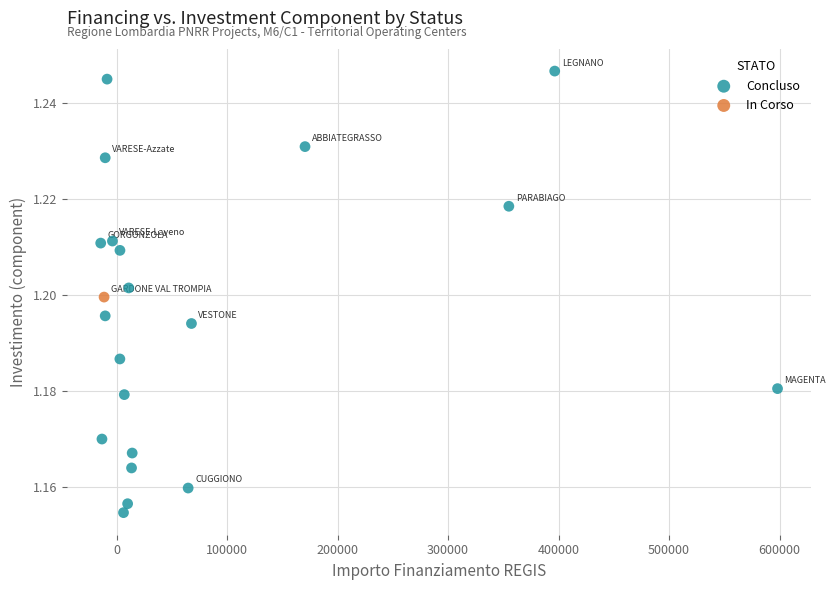

What are all the series names shown in the legend?

Concluso, In Corso